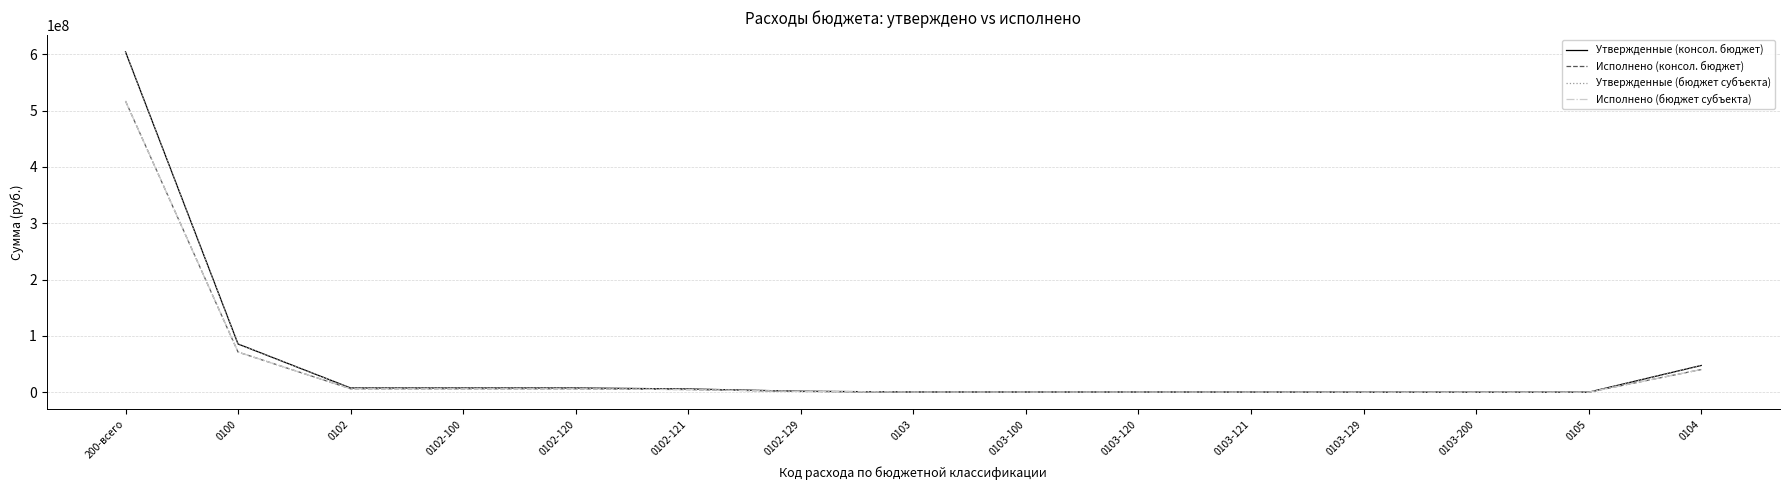

The value of Утвержденные (бюджет субъекта) at 0100 is 85628301.0. True or false?

True